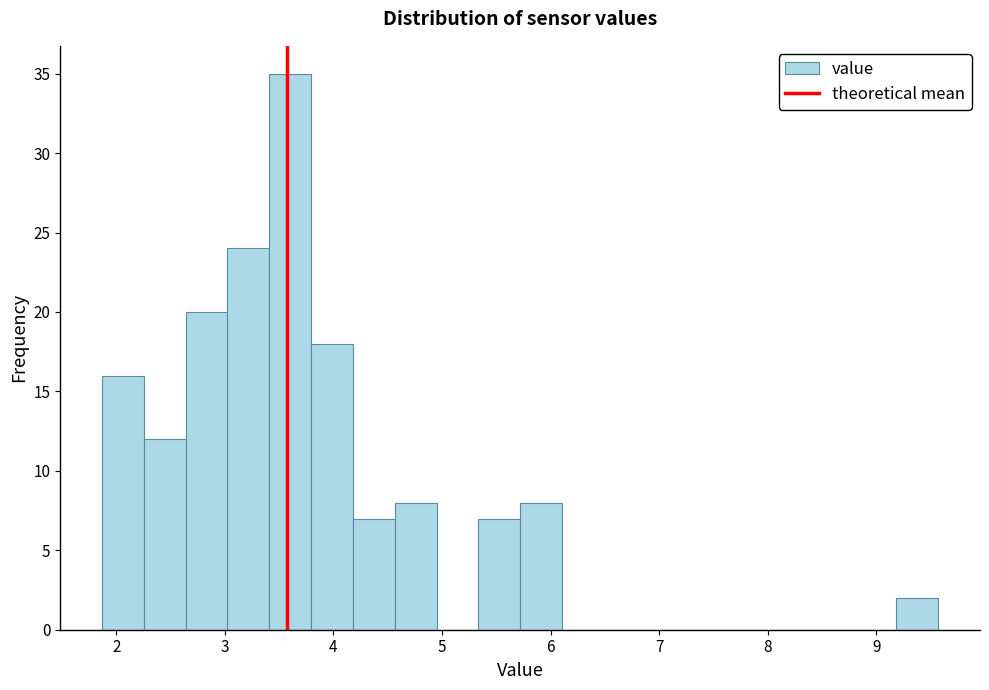

Around what value on the x-axis is the tallest bar? Give the approximate position of its centre, as read against the axis.

3.6